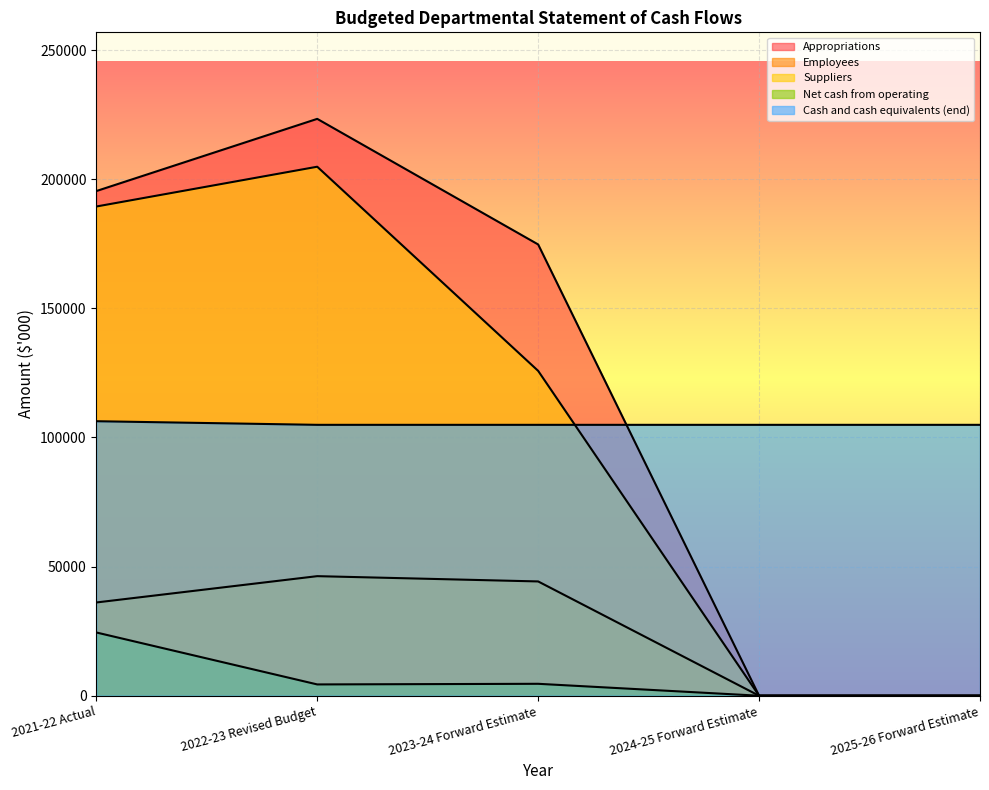

Reading right to left, extract all data points from this chart.

Appropriations: 0	0	174720	223345	195392
Employees: 0	0	44248	46295	36105
Suppliers: 0	0	125774	204815	189410
Net cash from operating: 0	0	4618	4375	24492
Cash and cash equivalents (end): 104882	104882	104882	104882	106282